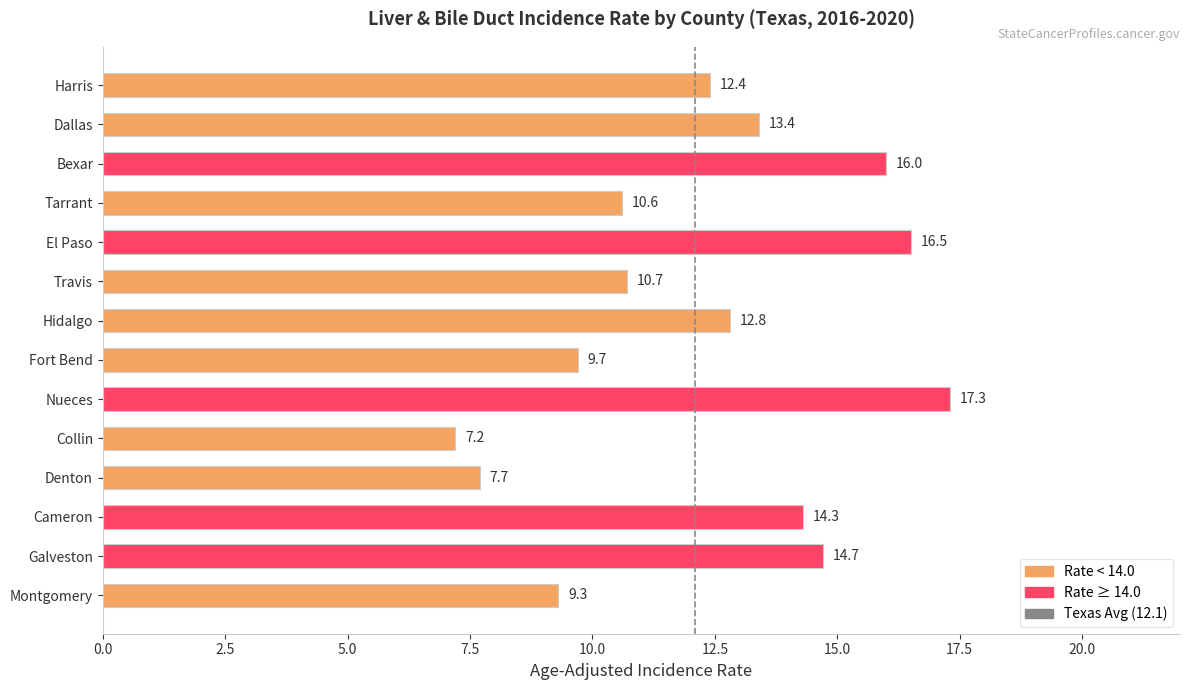

Reading top to bottom, what are all the values shown in this chart?

Harris=12.4	Dallas=13.4	Bexar=16.0	Tarrant=10.6	El Paso=16.5	Travis=10.7	Hidalgo=12.8	Fort Bend=9.7	Nueces=17.3	Collin=7.2	Denton=7.7	Cameron=14.3	Galveston=14.7	Montgomery=9.3